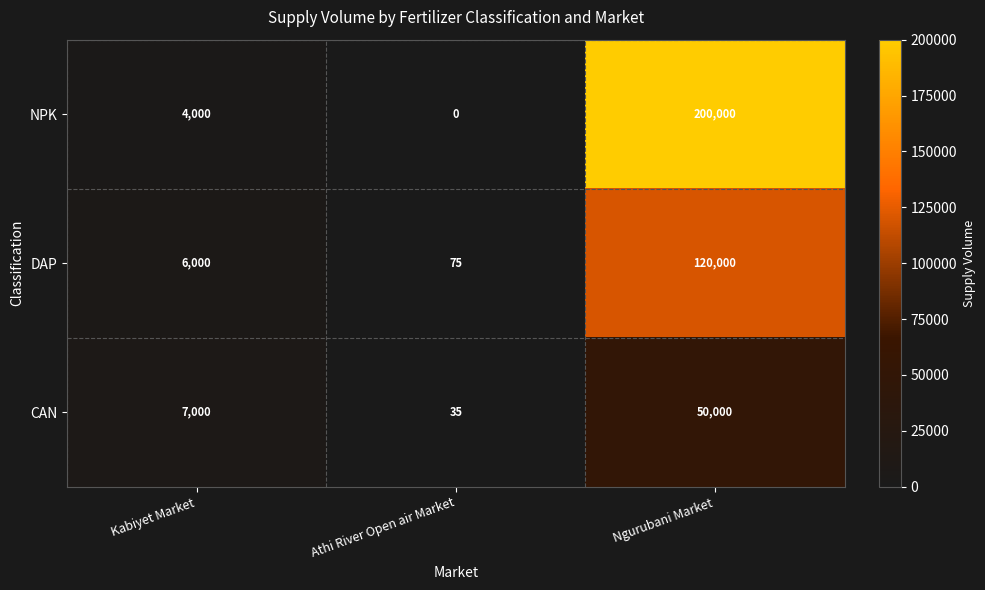

What is the difference between the maximum and second lowest values in the CAN series?

43000